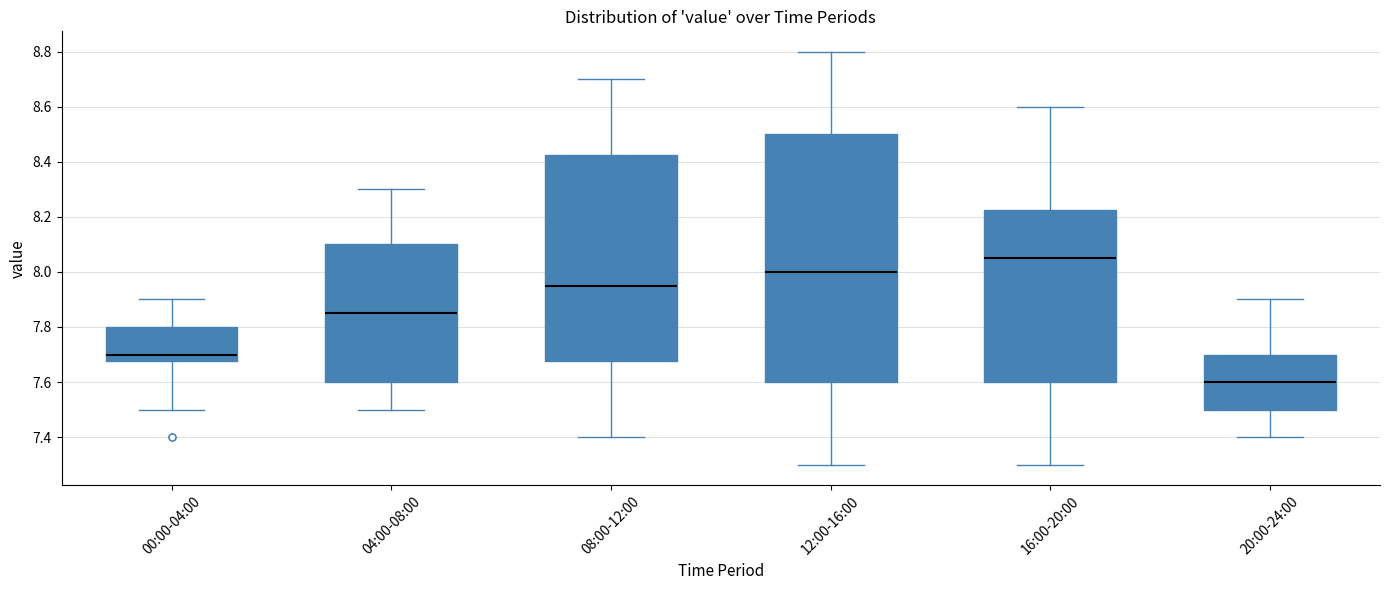

Which box has the highest median line?

16:00-20:00